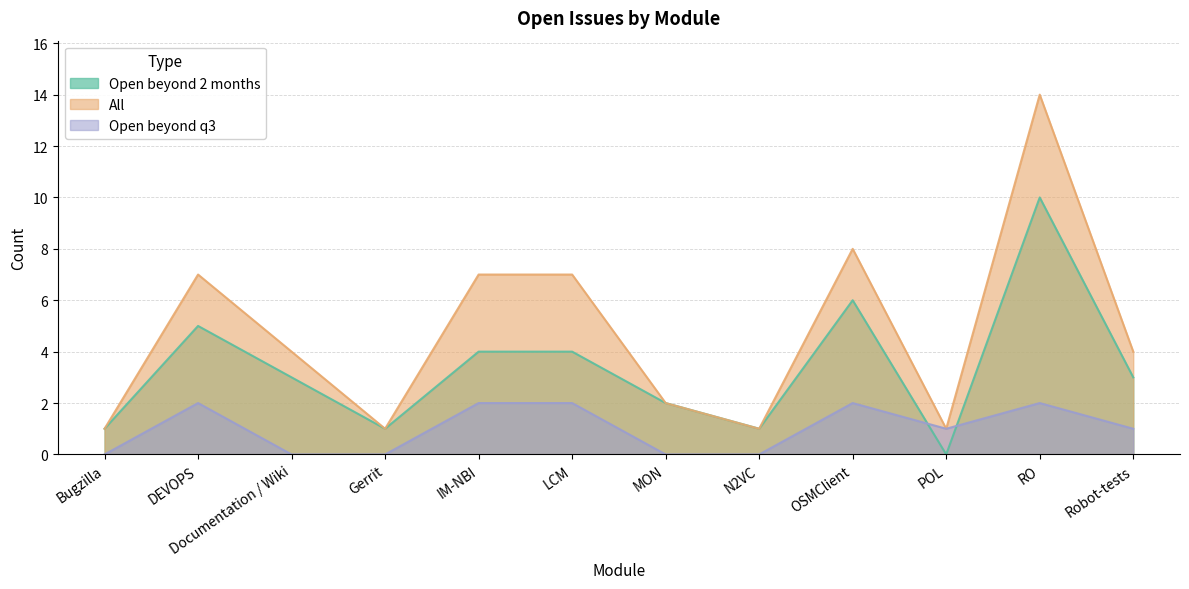

In Open beyond 2 months, how many points are lower than both neighbors (excluding endpoints)?

3